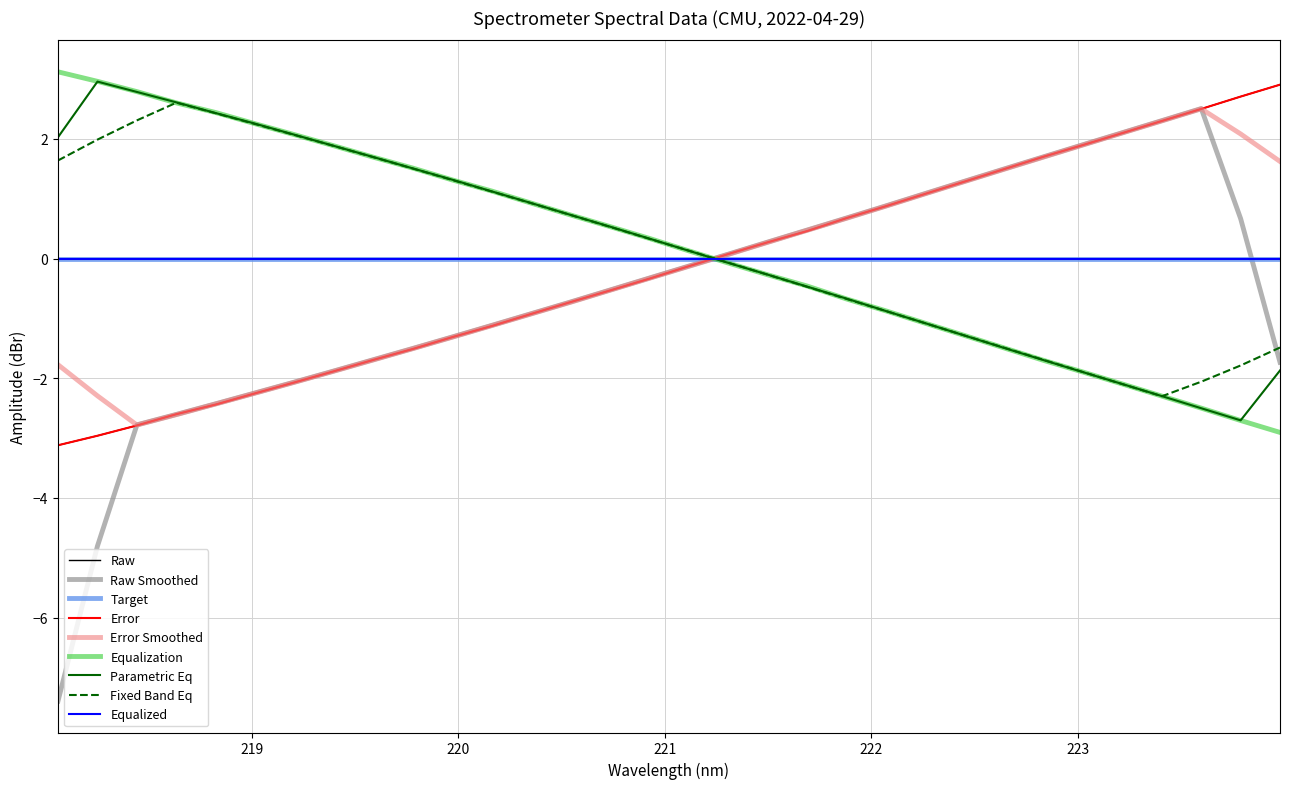

Is this an area chart (filled region under the line)?

No